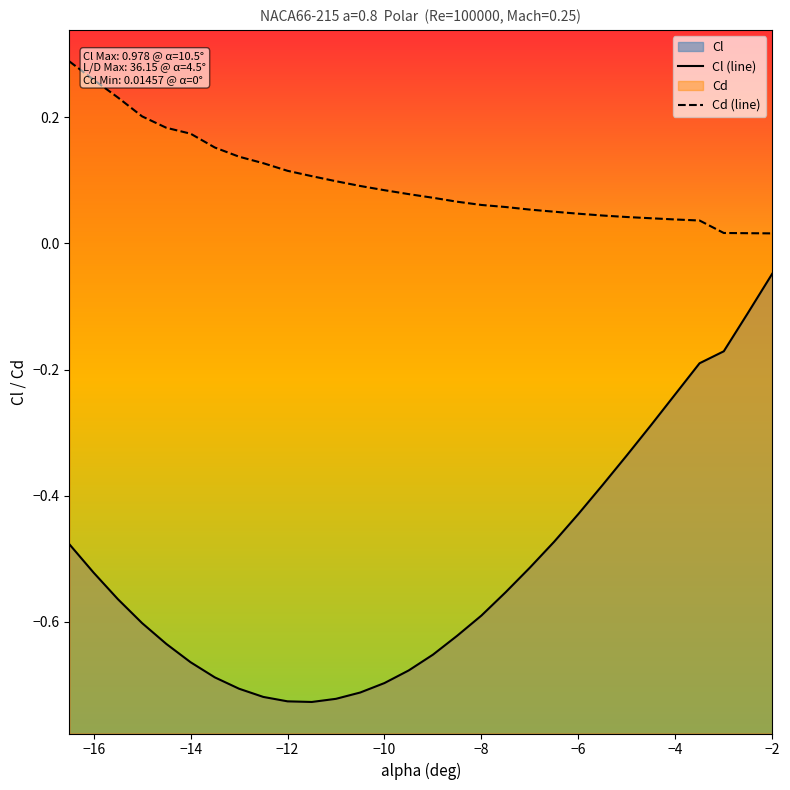

What is the sum of all Cl (line) values?

-15.4